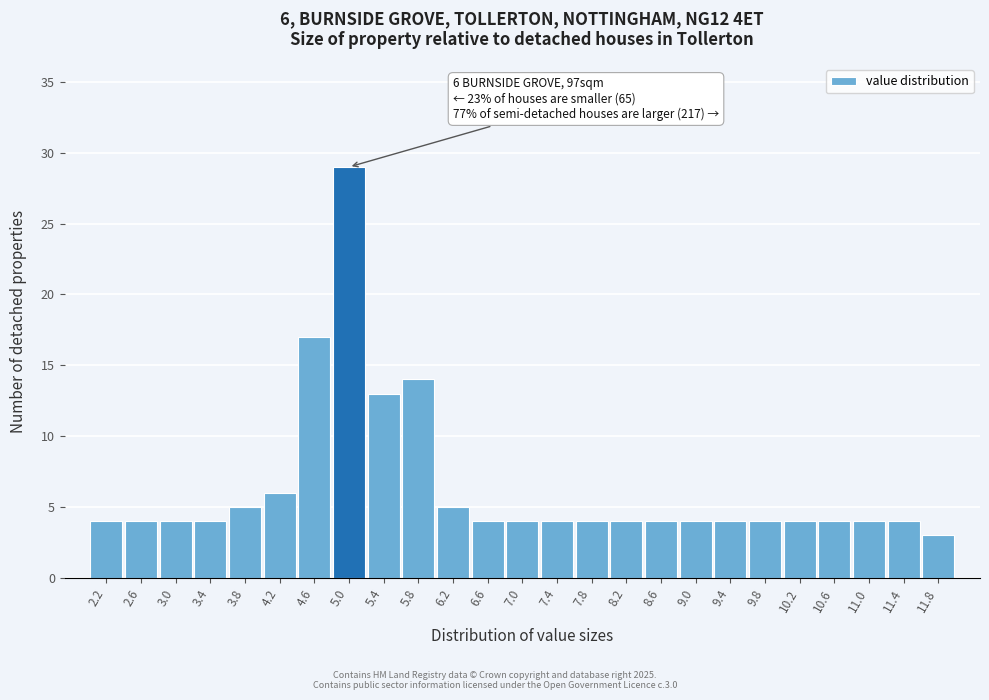

Reading left to right, extract all data points from this chart.

2.2=4	2.6=4	3.0=4	3.4=4	3.8=5	4.2=6	4.6=17	5.0=29	5.4=13	5.8=14	6.2=5	6.6=4	7.0=4	7.4=4	7.8=4	8.2=4	8.6=4	9.0=4	9.4=4	9.8=4	10.2=4	10.6=4	11.0=4	11.4=4	11.8=3